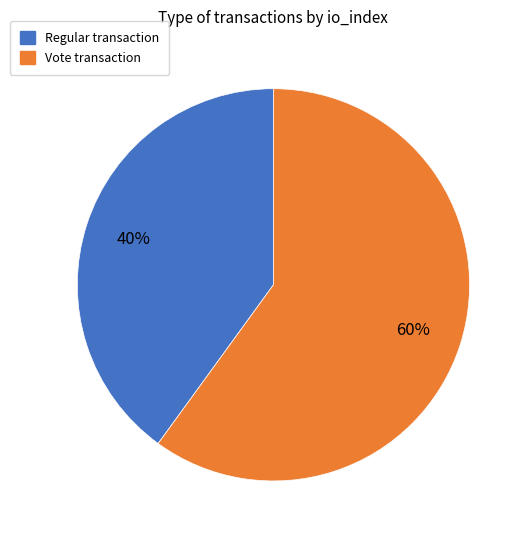

Rank the categories by value from highest to lowest.

Vote, Regular